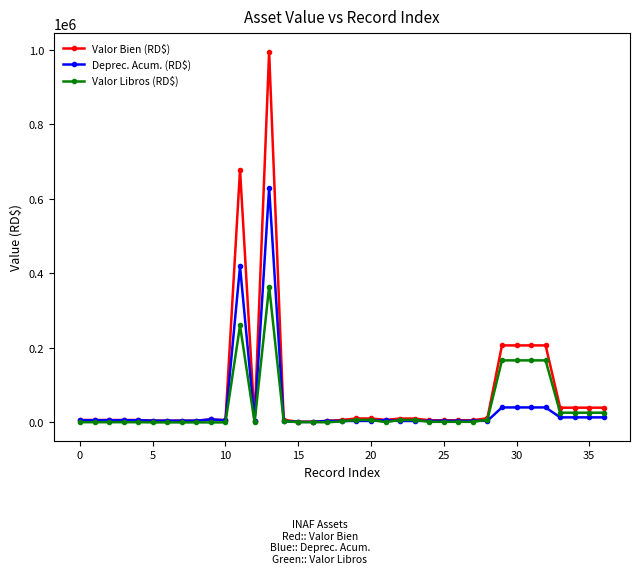

Which series has the widest spread of values?

Valor Bien (RD$)